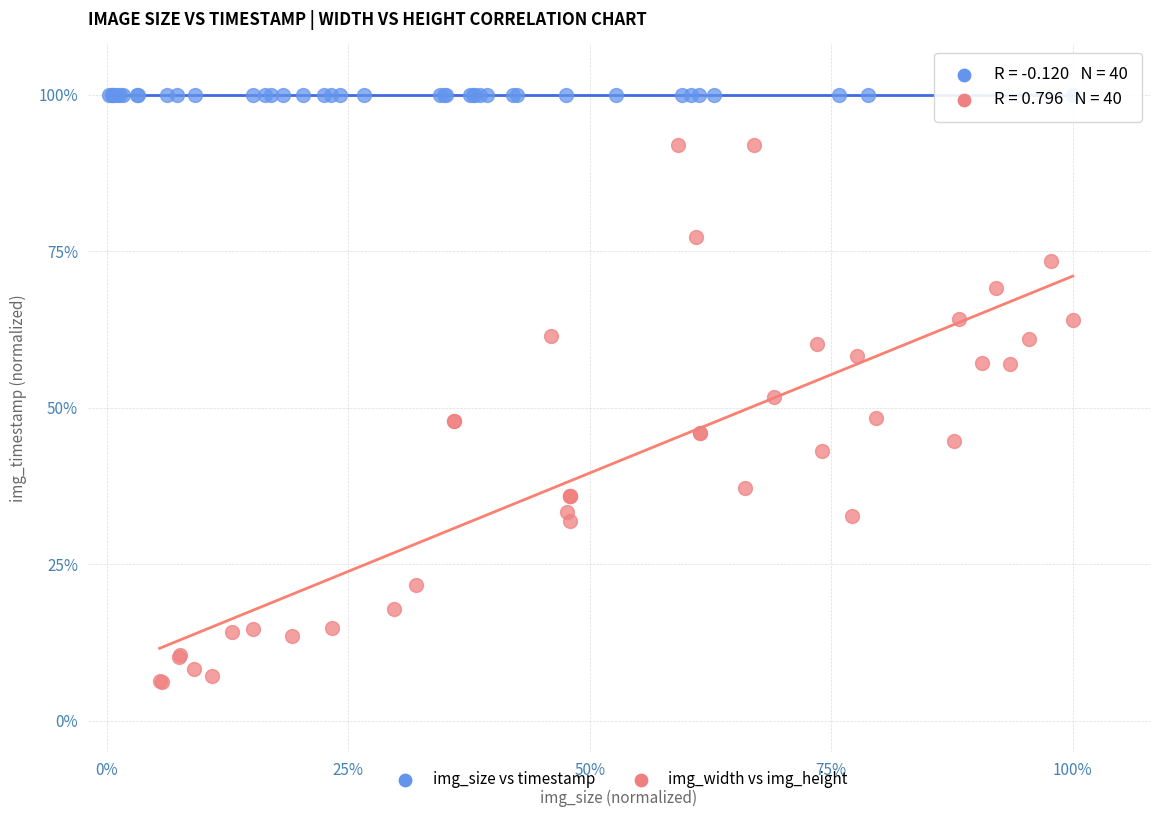

What are all the series names shown in the legend?

img_size vs timestamp, img_width vs img_height